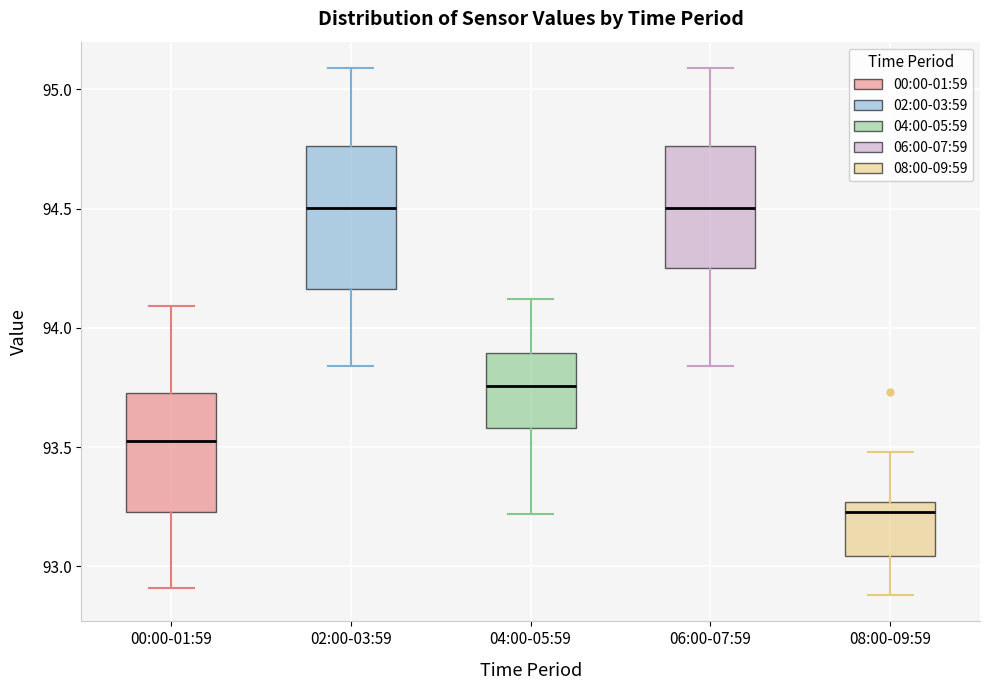

Which box has the lowest median line?

08:00-09:59